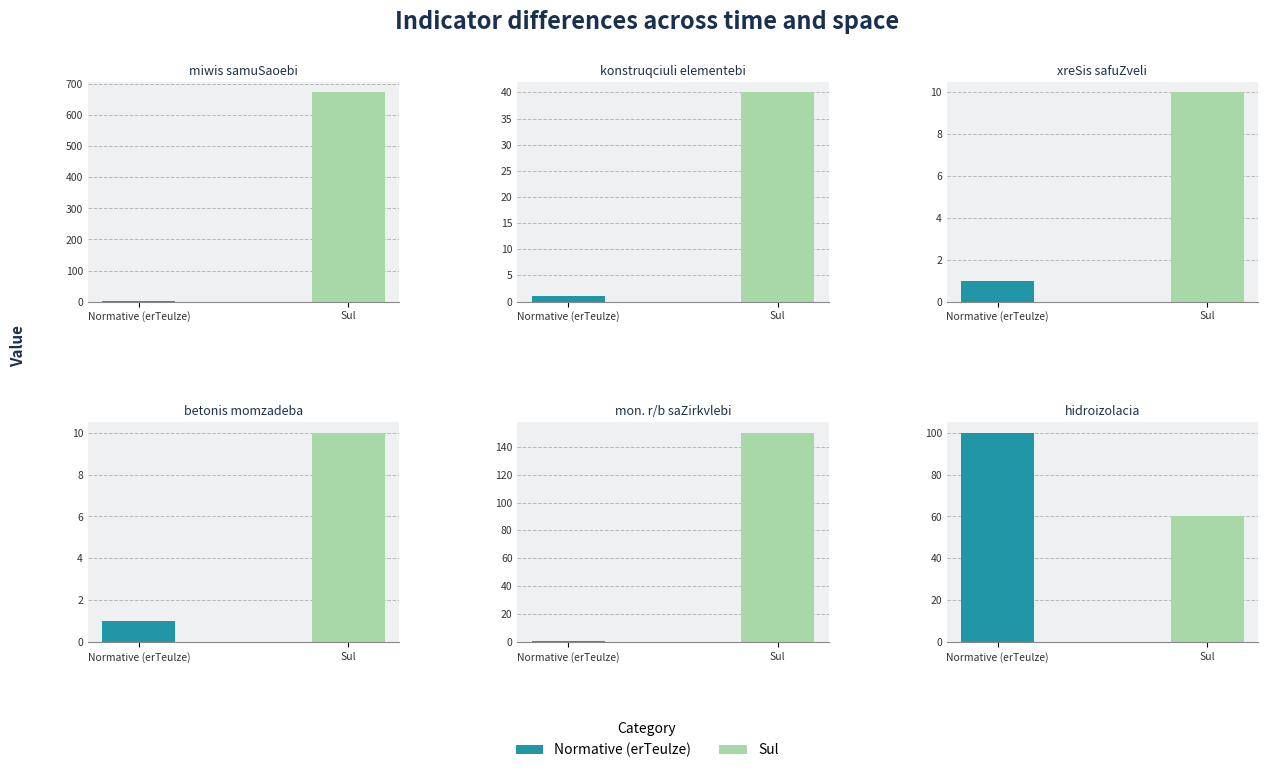

True or false: Sul has a value of 15.5 at 2.

False